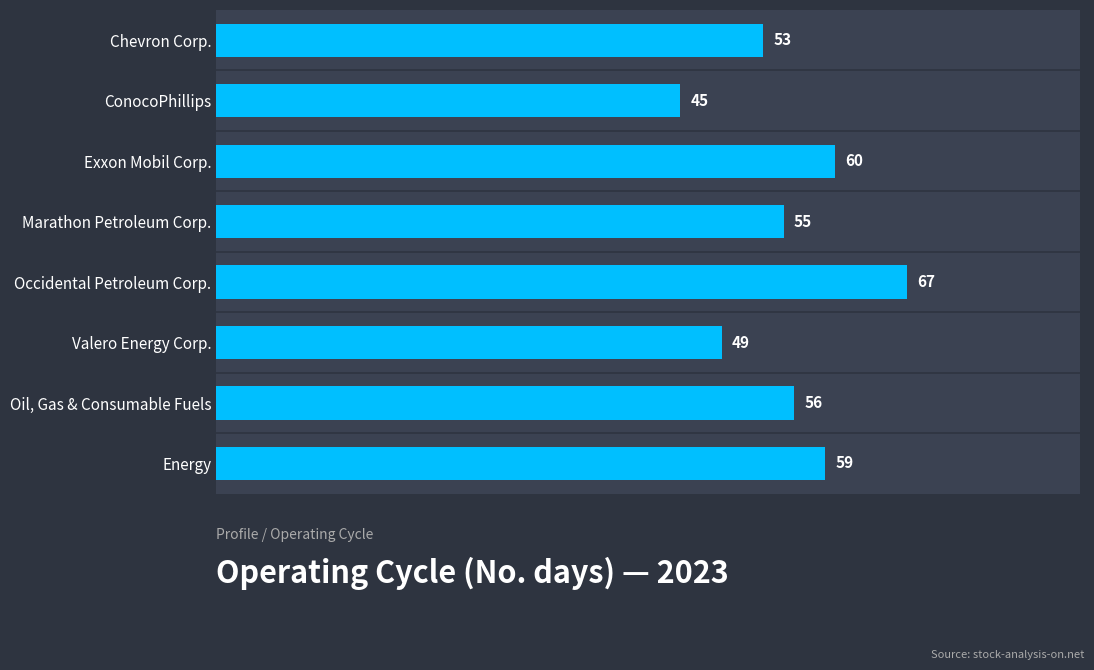

At which label is the value closest to 56?

Oil, Gas & Consumable Fuels